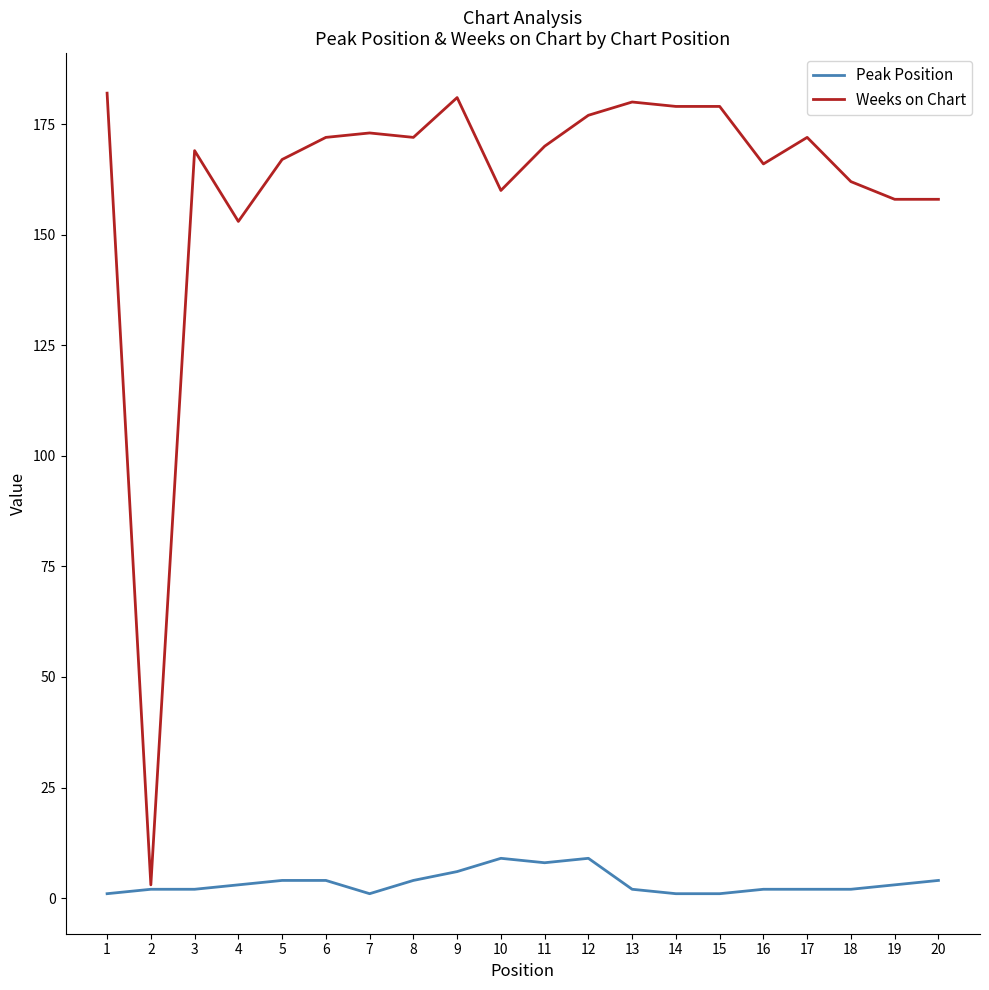

List the series in order of their peak value, lowest first.

Peak Position, Weeks on Chart